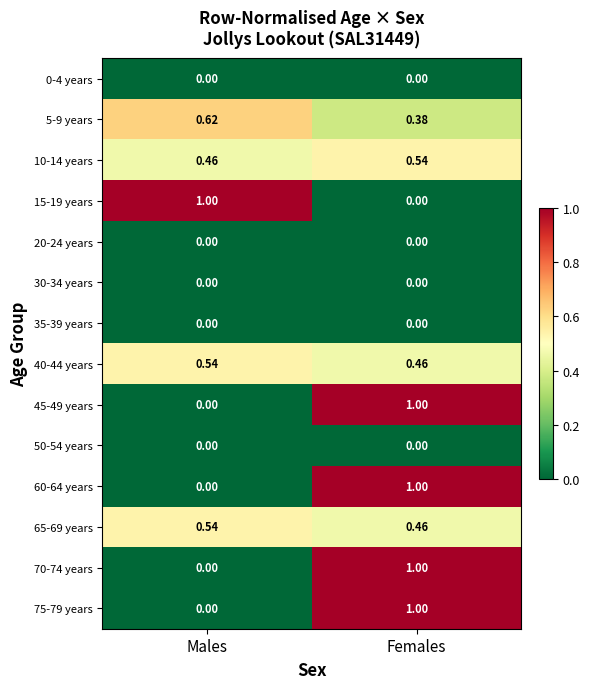

Where is 60-64 years nearest to the value 0?

Males